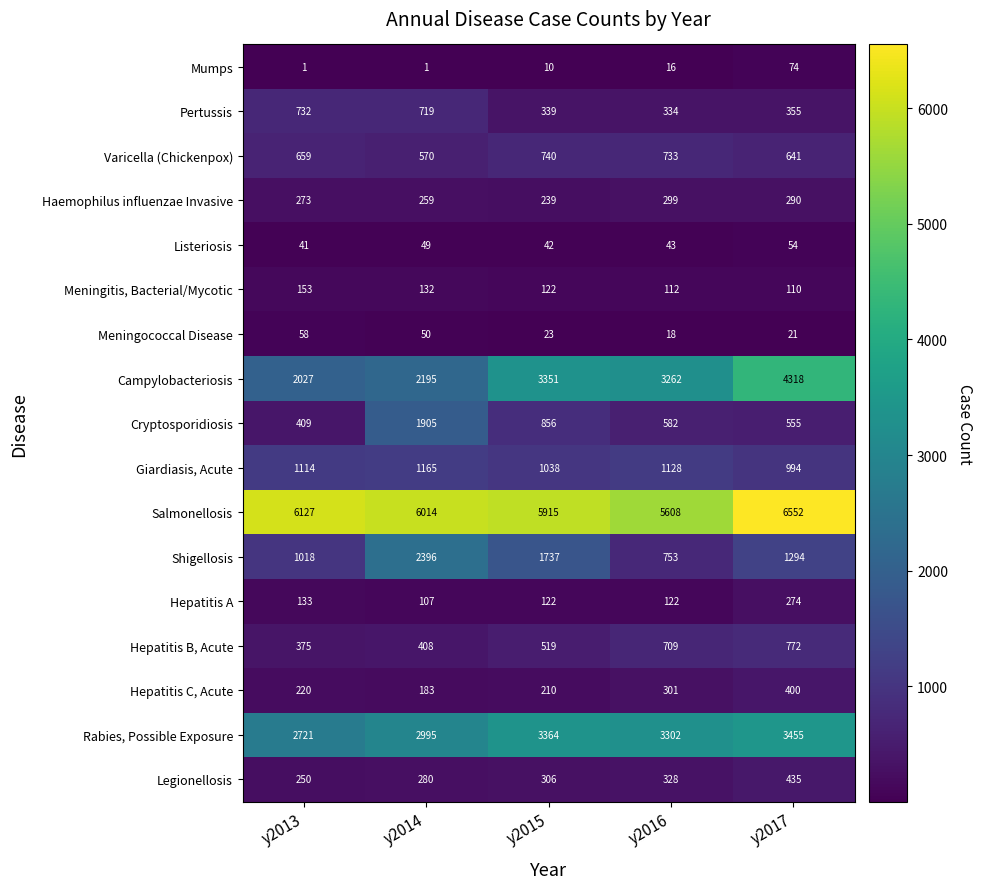

What is the greatest value displayed?

6552